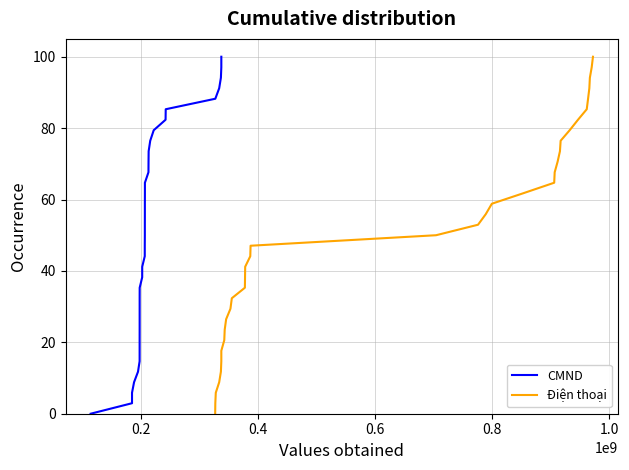

The CMND series shows 130.8 at 27. True or false?

False